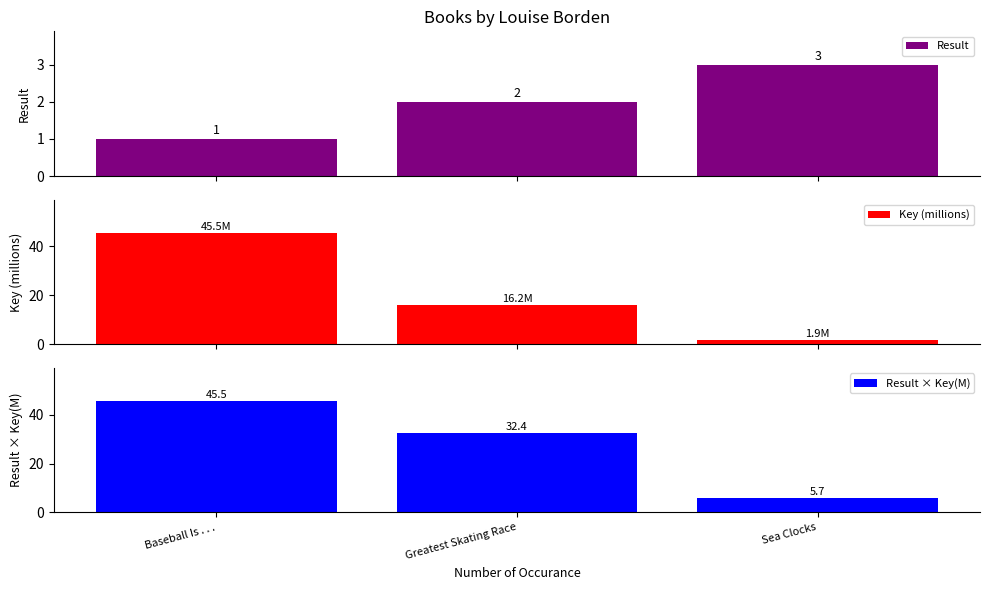

What is the label of the 3rd bar from the right?

Baseball Is . . .